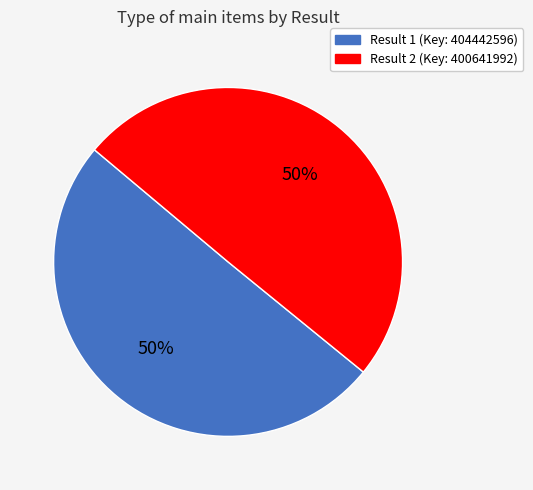

To the nearest percent, what is the average slice percentage?

50%